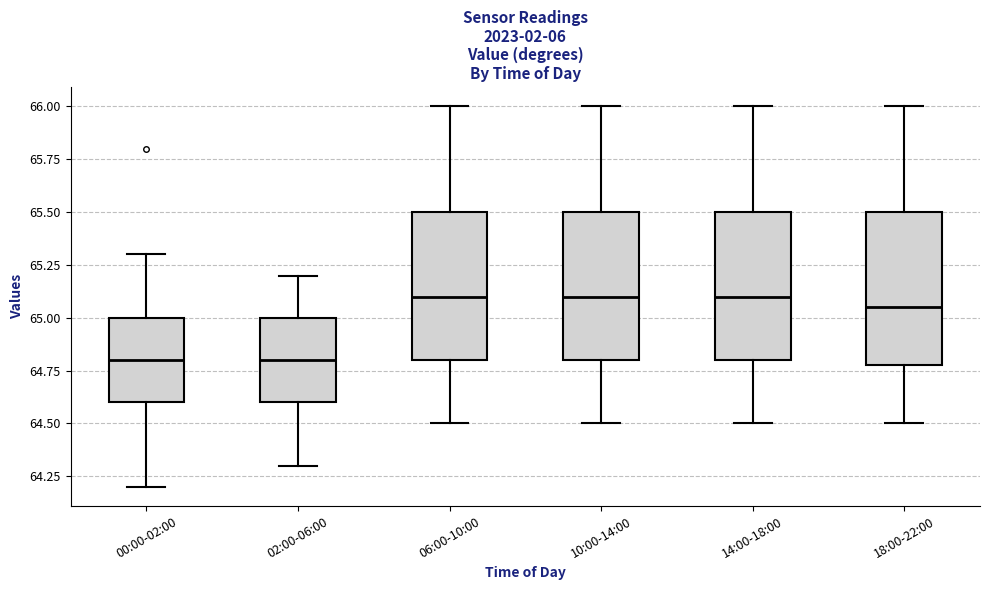

Reading left to right, transcribe this box plot: for each box, give where its median line is, the range the box spans, and where its two whiskers end, as read against the y-axis. The values are not printed on the chart, so give them approximately, as read against the axis.

00:00-02:00: median 64.80, box 64.60 to 65.00, whiskers 64.20 to 65.30
02:00-06:00: median 64.80, box 64.60 to 65.00, whiskers 64.30 to 65.20
06:00-10:00: median 65.10, box 64.80 to 65.50, whiskers 64.50 to 66.00
10:00-14:00: median 65.10, box 64.80 to 65.50, whiskers 64.50 to 66.00
14:00-18:00: median 65.10, box 64.80 to 65.50, whiskers 64.50 to 66.00
18:00-22:00: median 65.05, box 64.80 to 65.50, whiskers 64.50 to 66.00